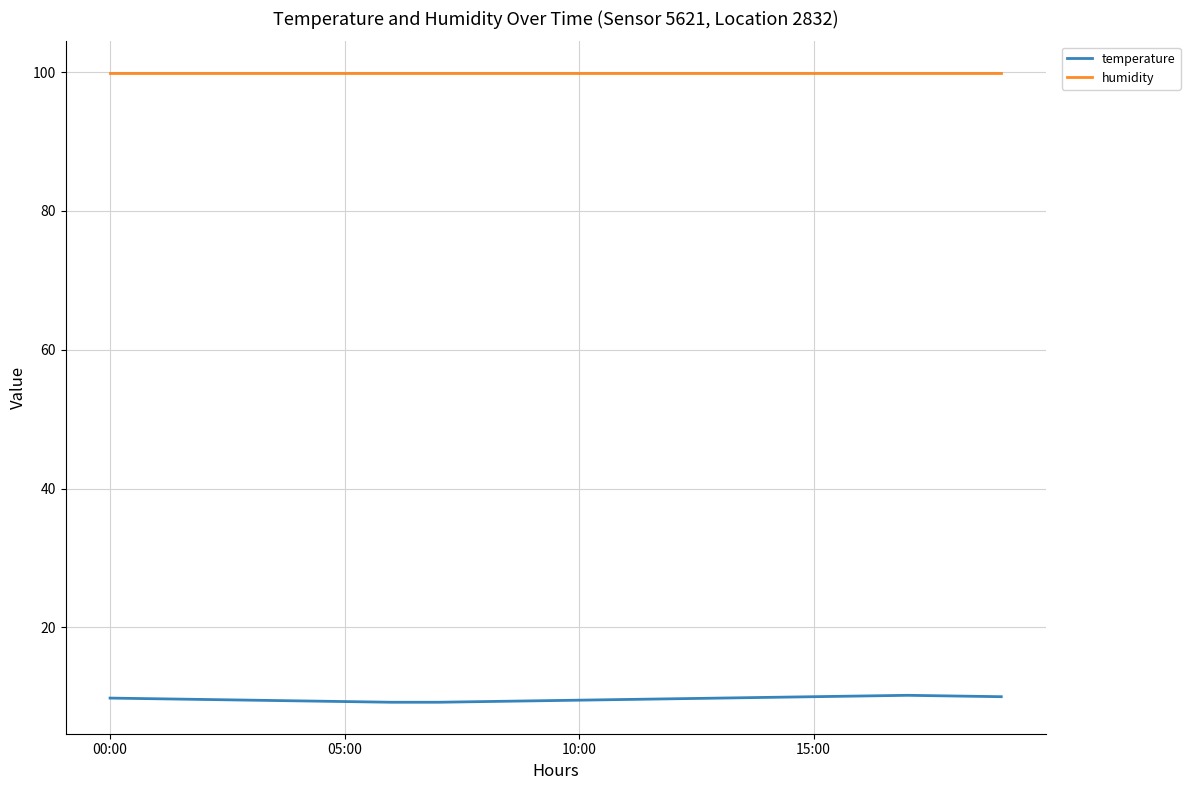

Rank the series by their average value, from highest to lowest.

humidity, temperature